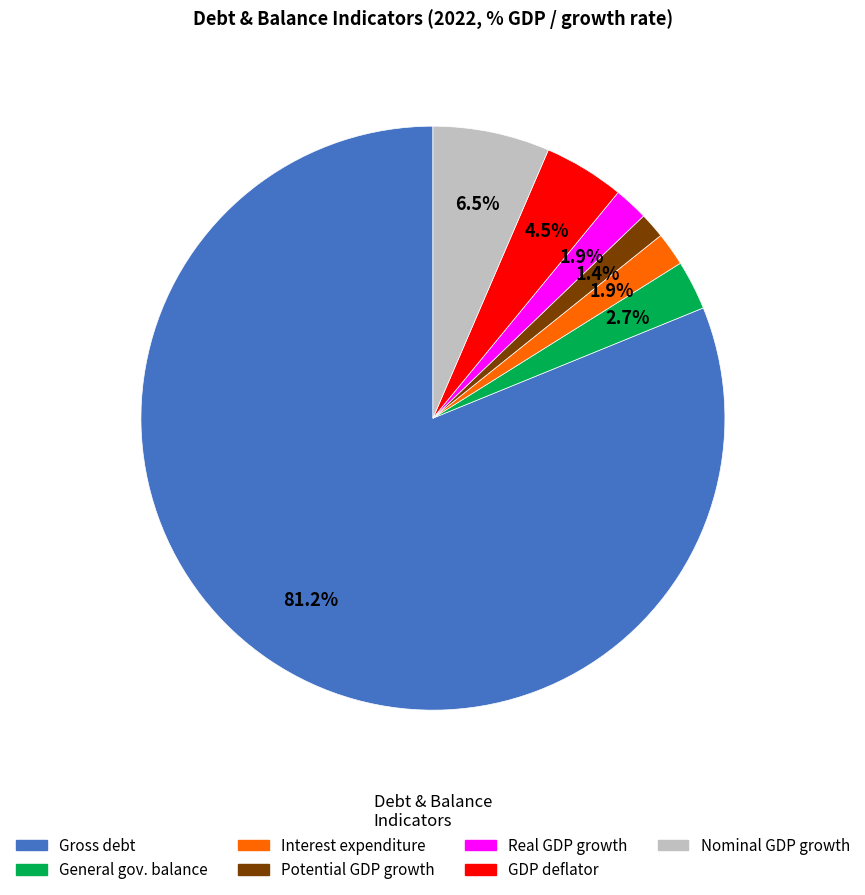

Does any single category account for the majority?

Yes